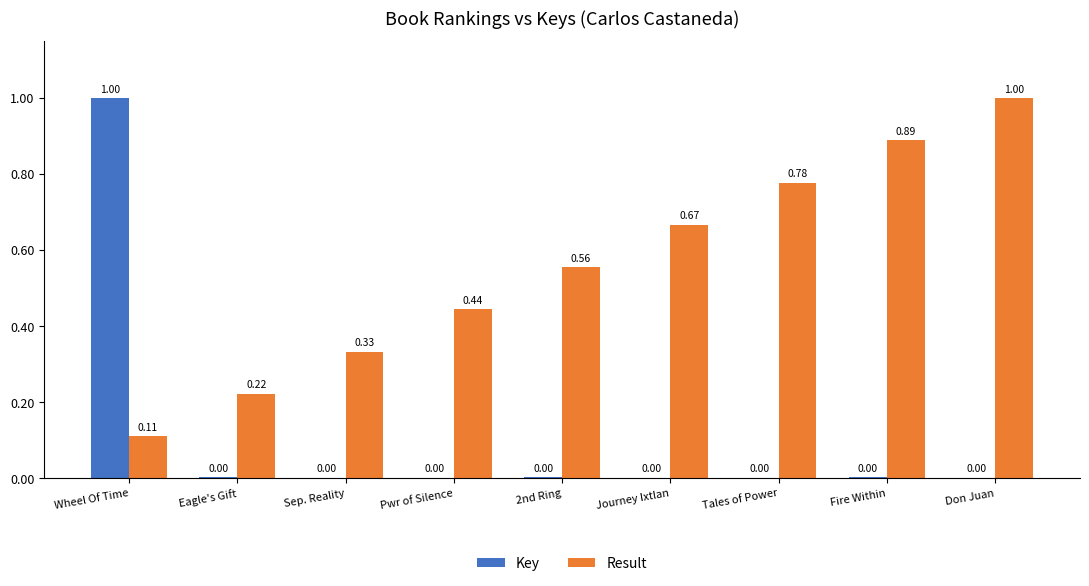

Which series has the largest total across all categories?

Result